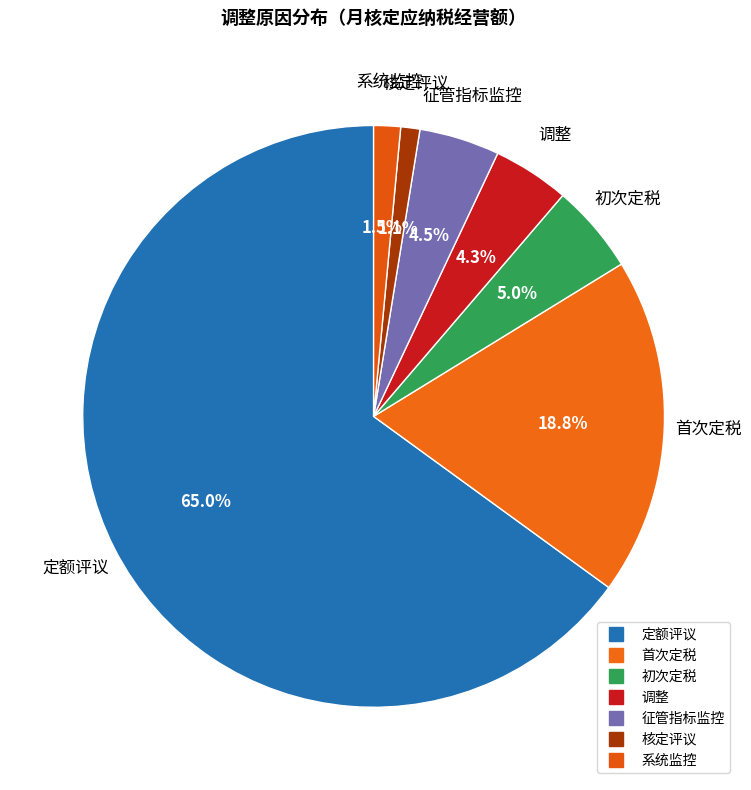

How many segments does this pie chart have?

7